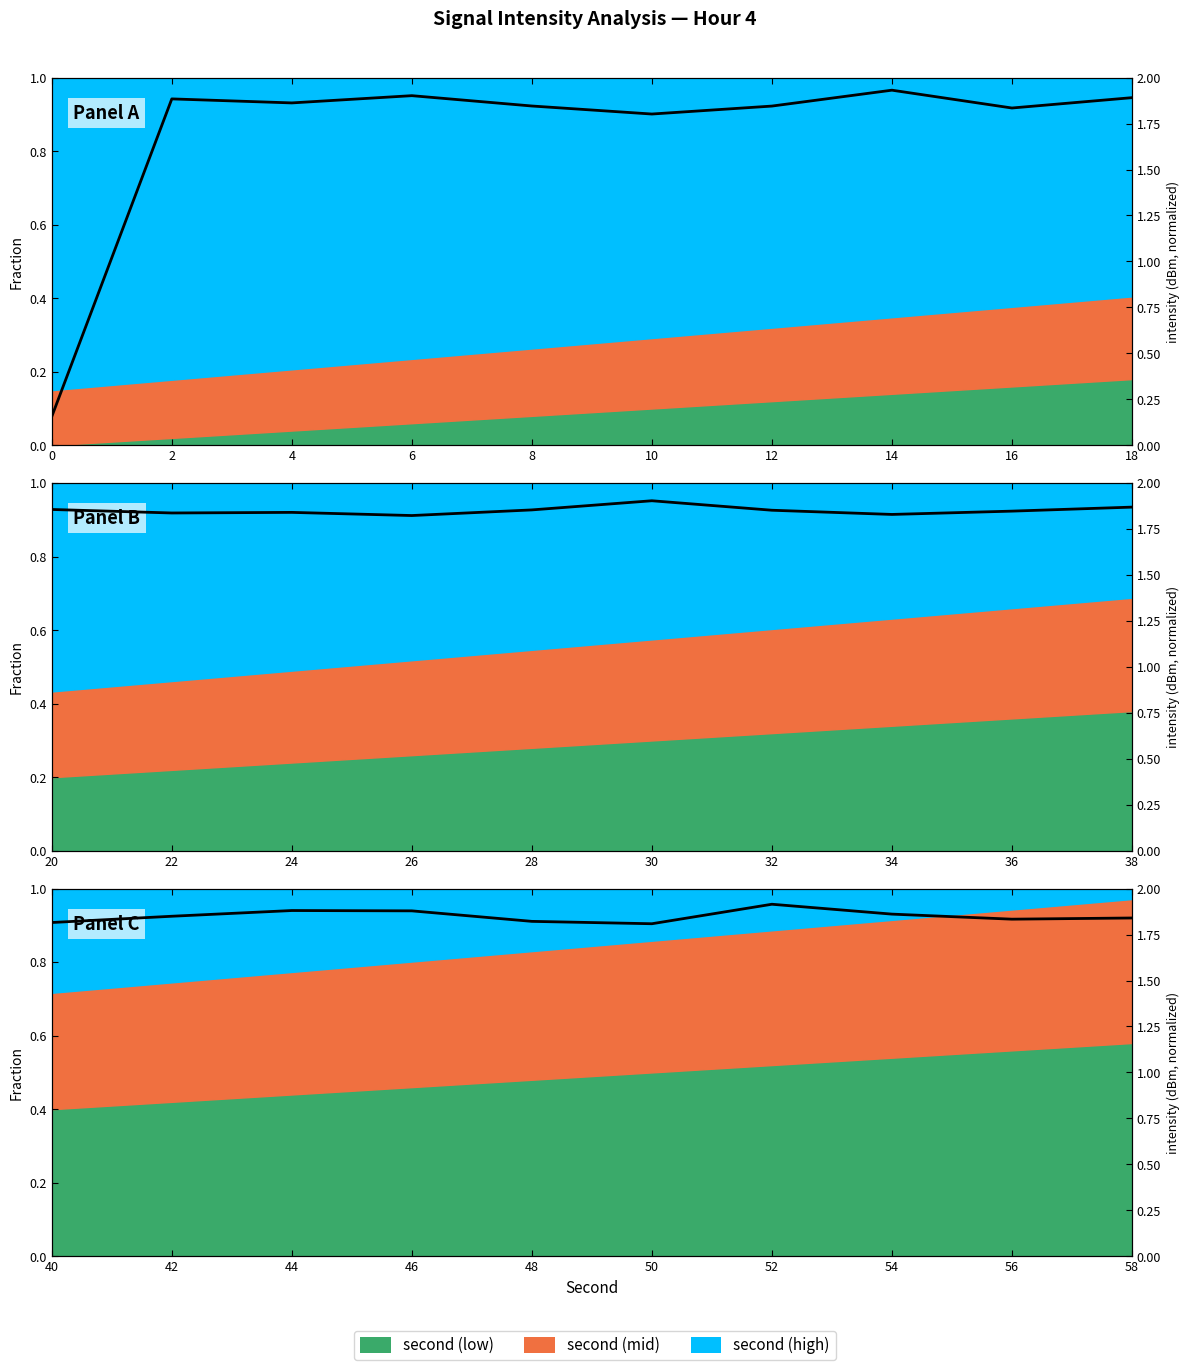

What is the ratio of the value at 48 to the value at 50?

1.0